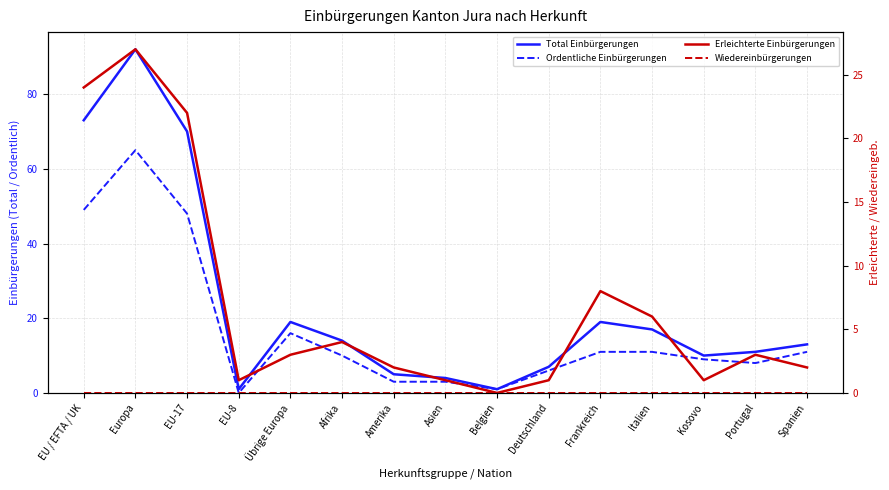

True or false: Ordentliche Einbürgerungen and Wiedereinbürgerungen intersect in this chart.

False